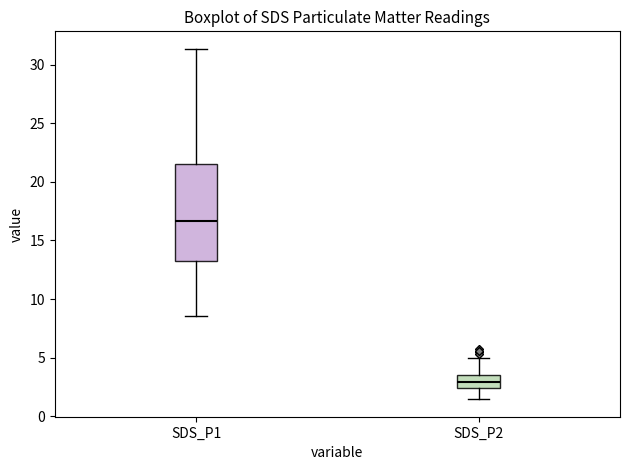

Where does the upper whisker of the box for SDS_P1 end on the y-axis? The values are not printed on the chart, so give them approximately, as read against the axis.

31.5